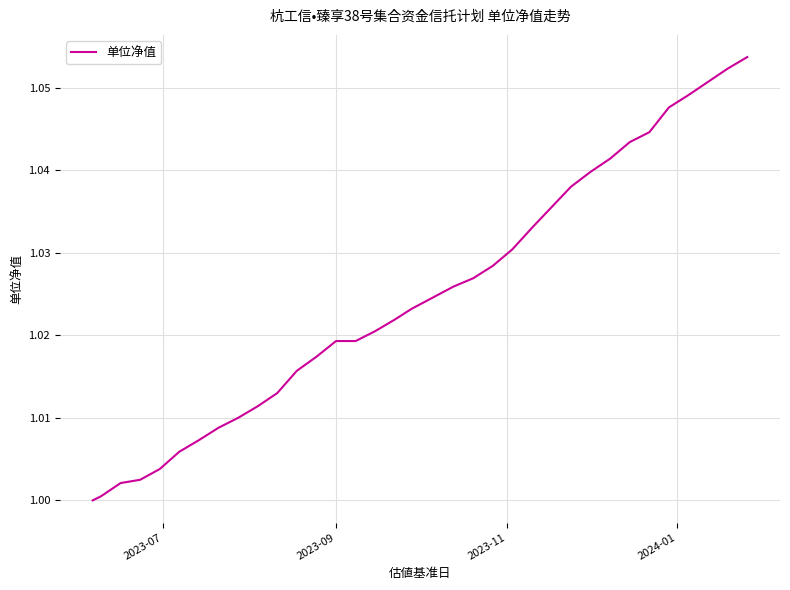

Does the chart have visible grid lines?

Yes